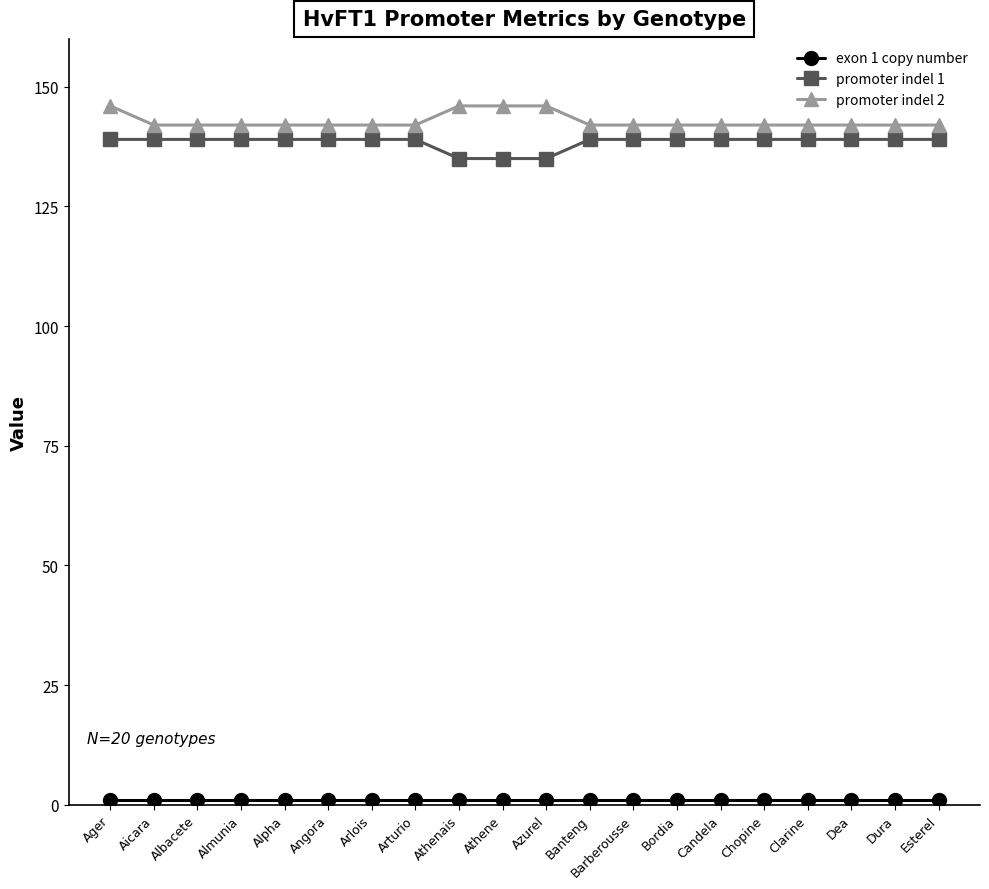

What is the maximum value shown in the chart?

146